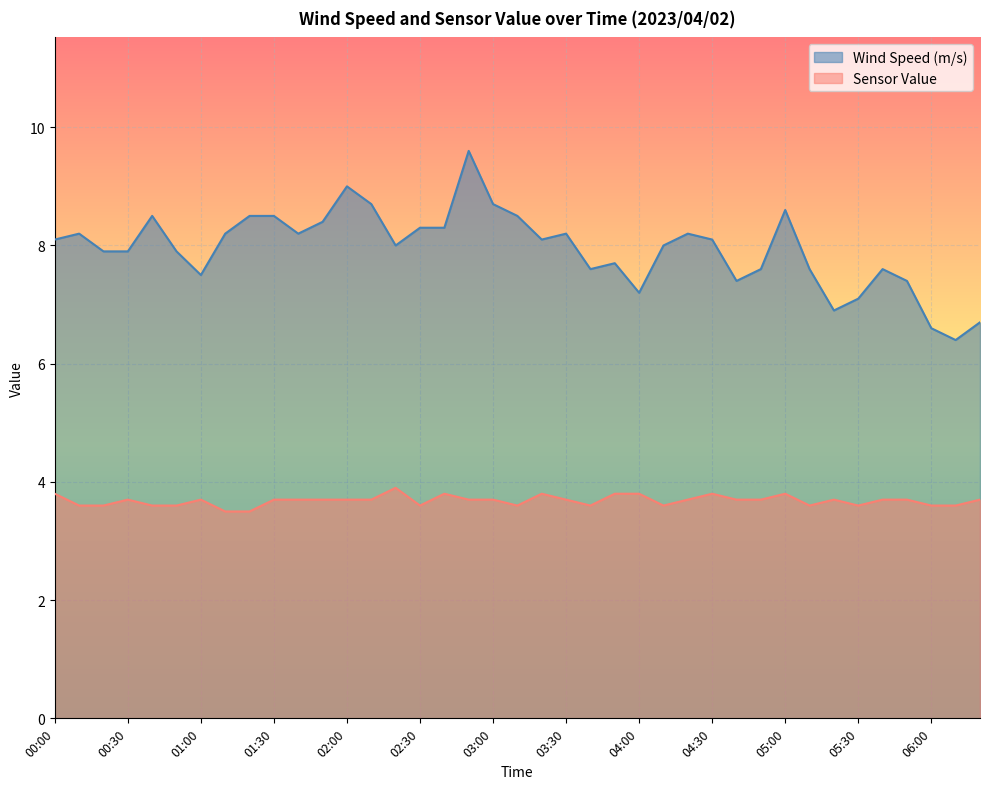

Is the value of Wind Speed (m/s) at 03:00 greater than the value of Sensor Value at 00:10?

Yes